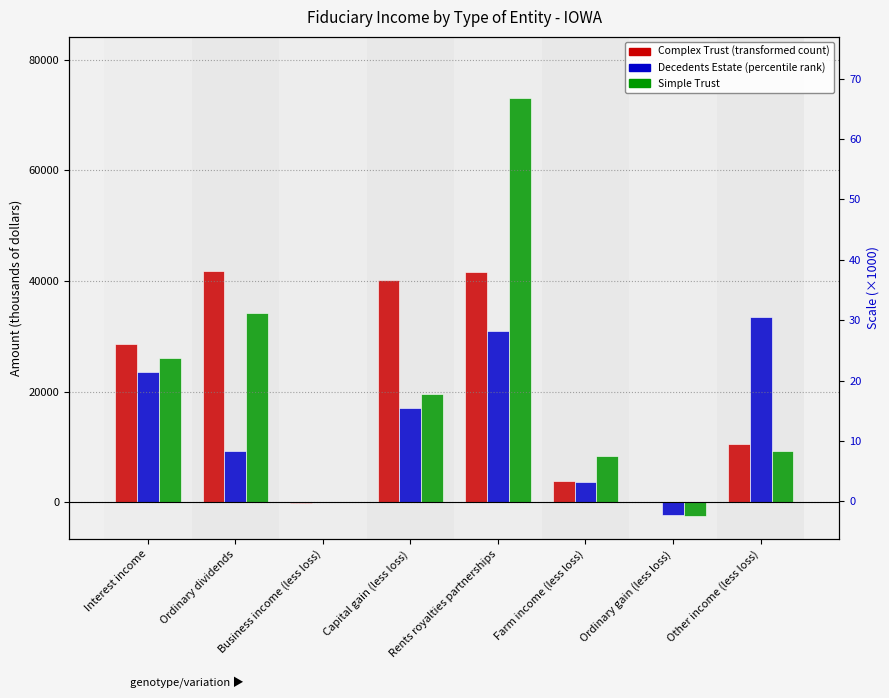

Which series has the largest total across all categories?

Simple Trust